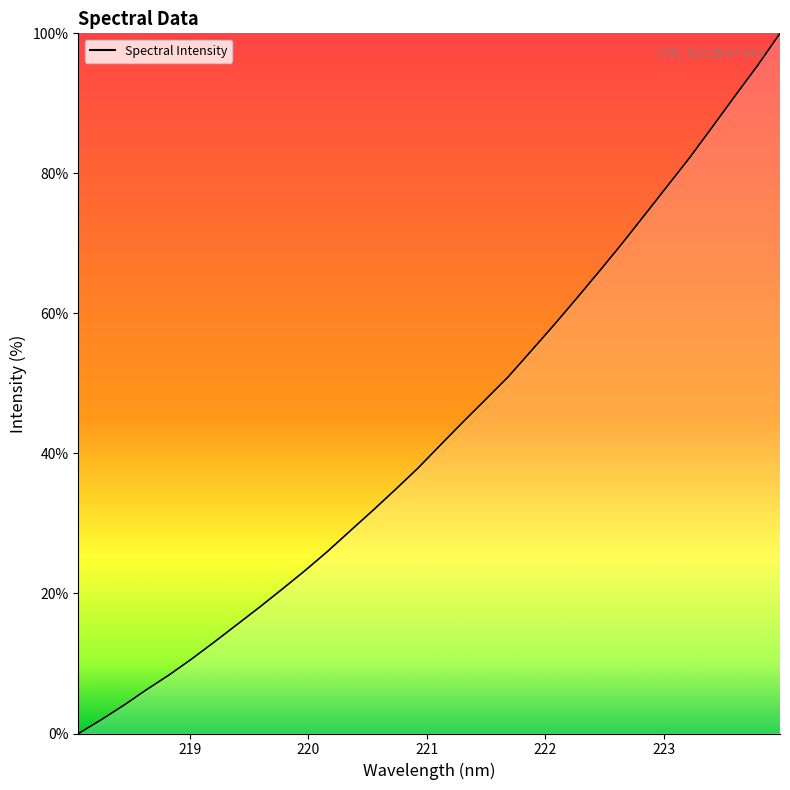

What is the greatest value displayed?

100.0